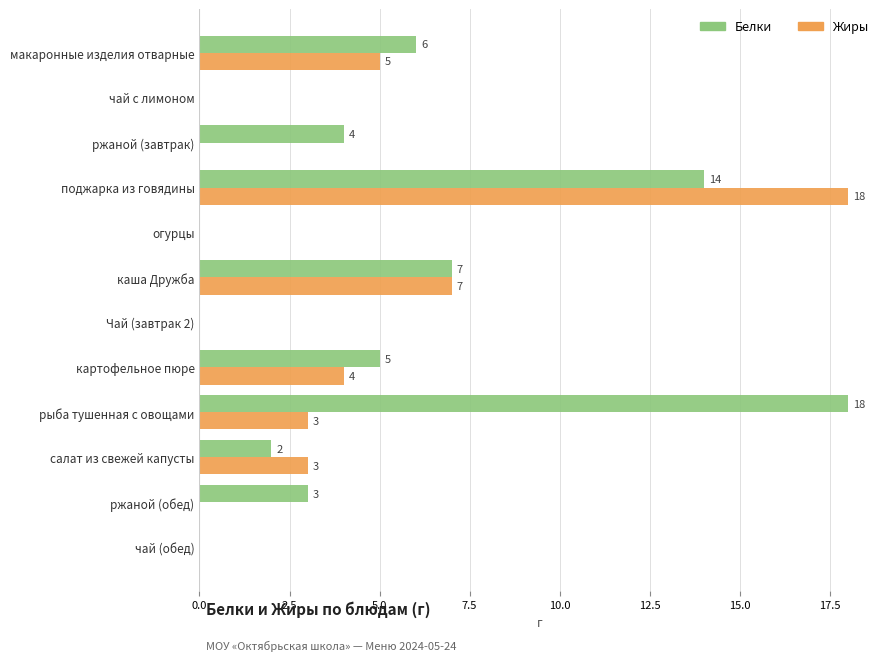

Is the value of Белки at макаронные изделия отварные greater than the value of Жиры at чай (обед)?

Yes